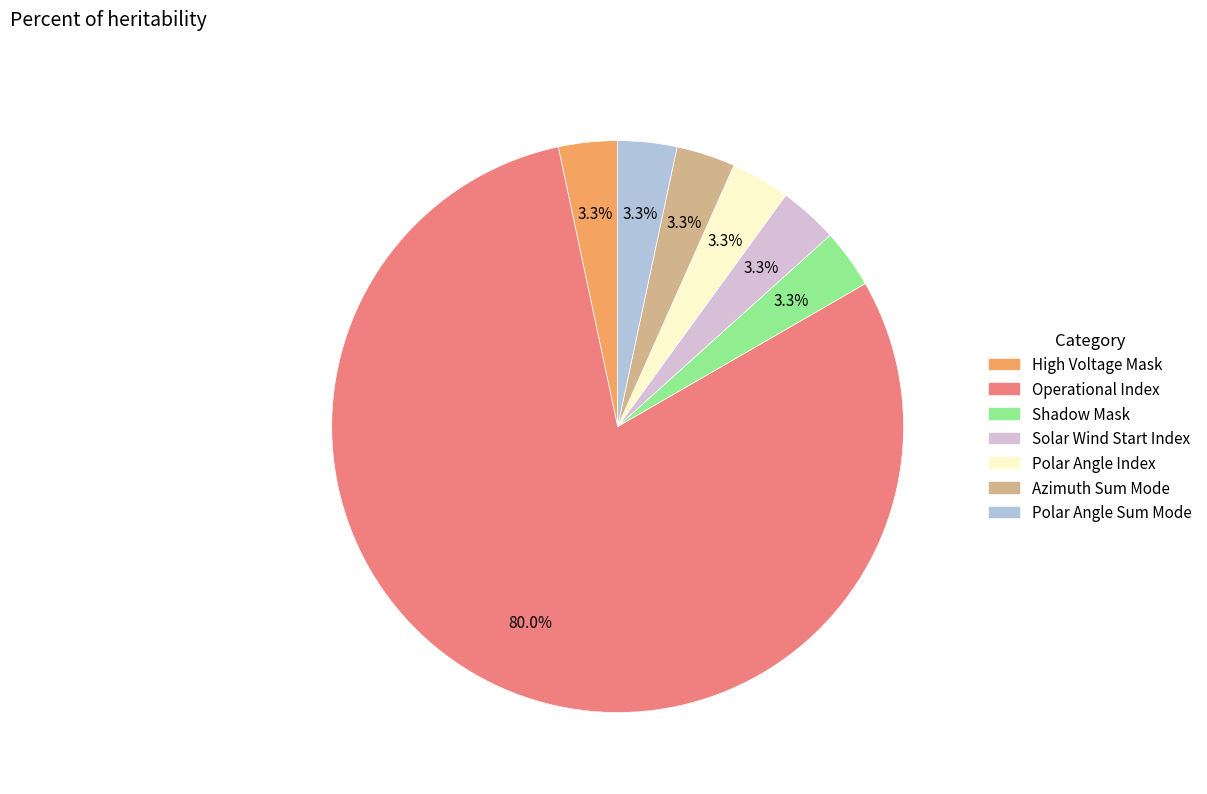

Is there a majority slice in this chart?

Yes